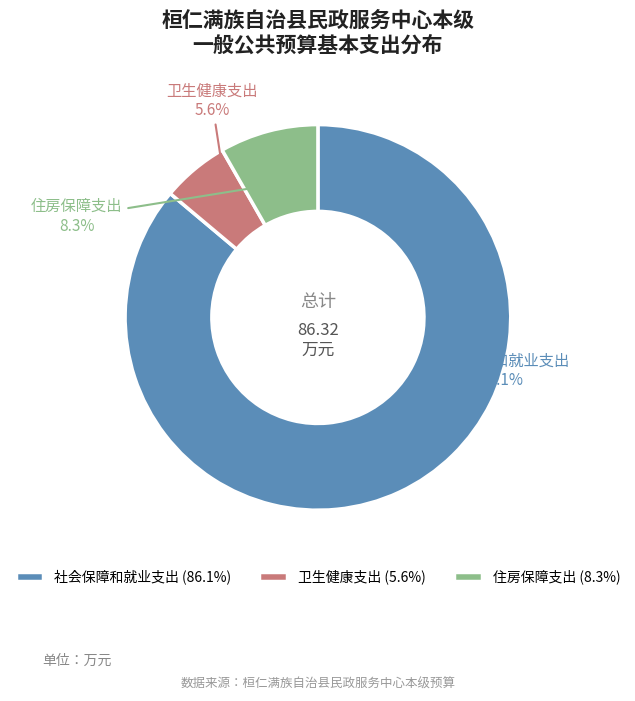

How many segments does this pie chart have?

3